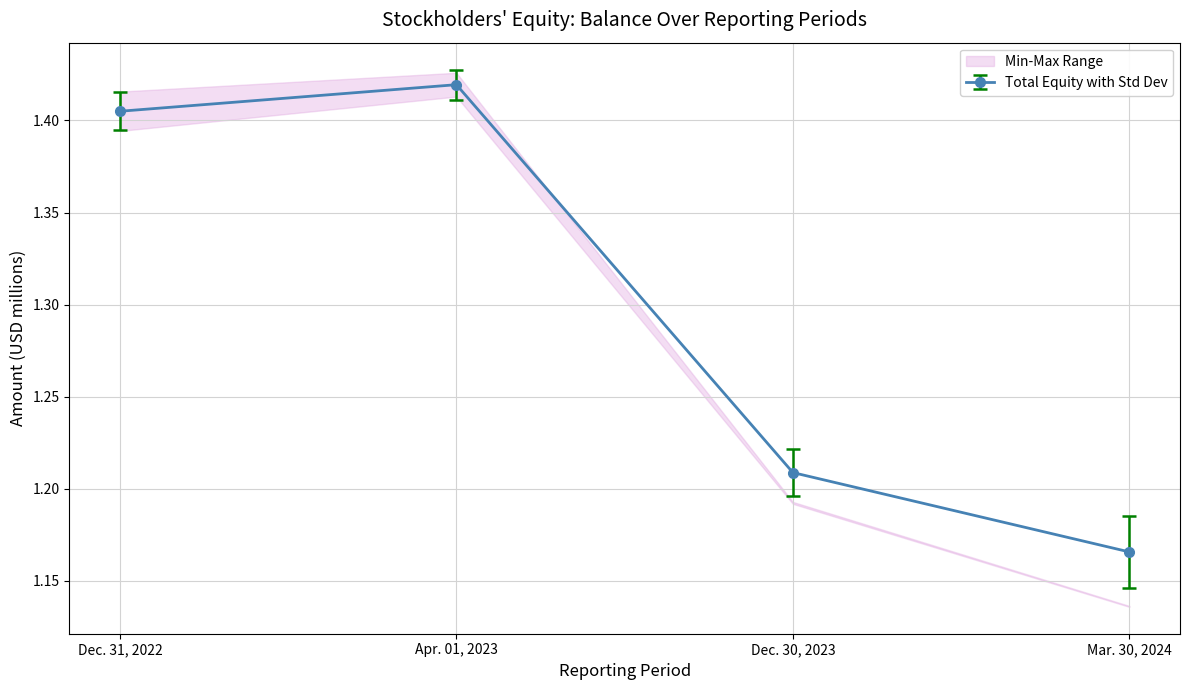

True or false: Total has a value of 0.6 at Apr. 01, 2023.

False